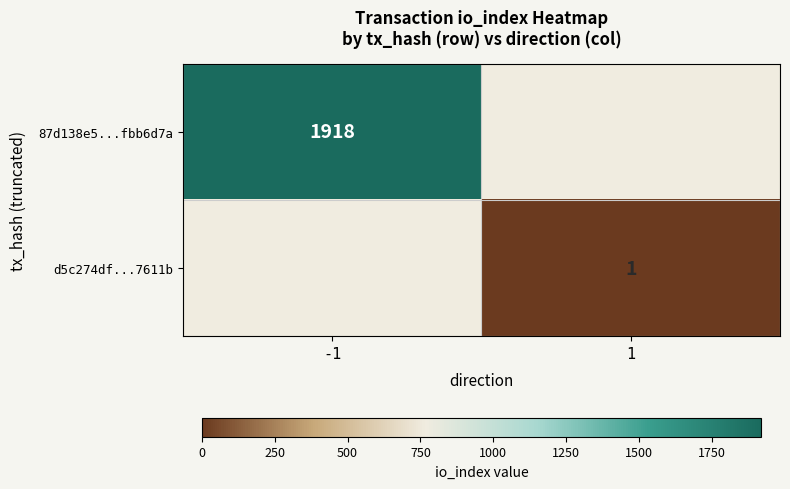

Is it true that 87d138e5...fbb6d7a equals 2684 at -1?

False